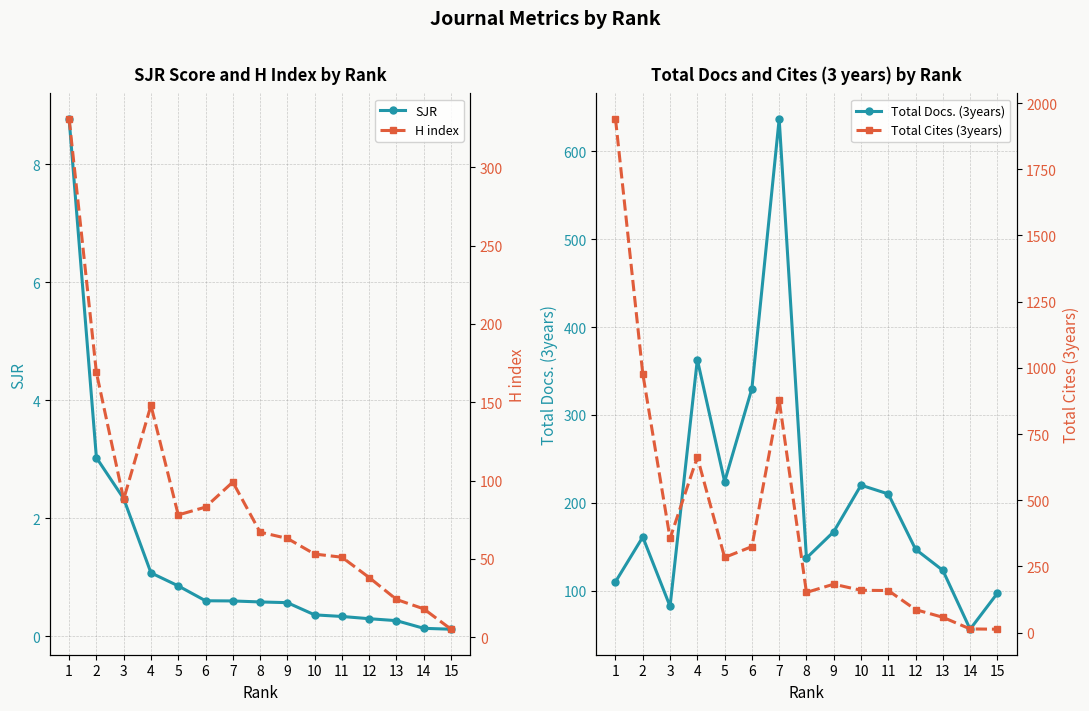

What is the maximum value shown in the chart?

1940.0